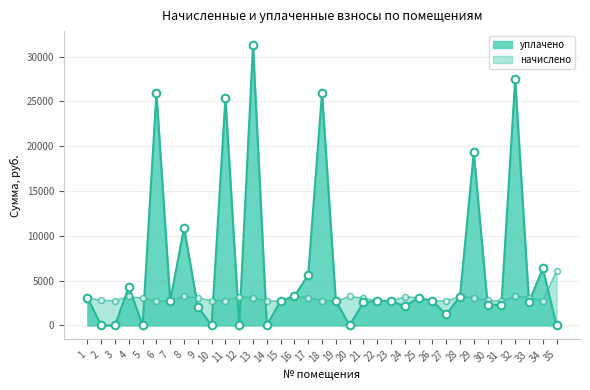

Which series has the largest total across all categories?

уплачено